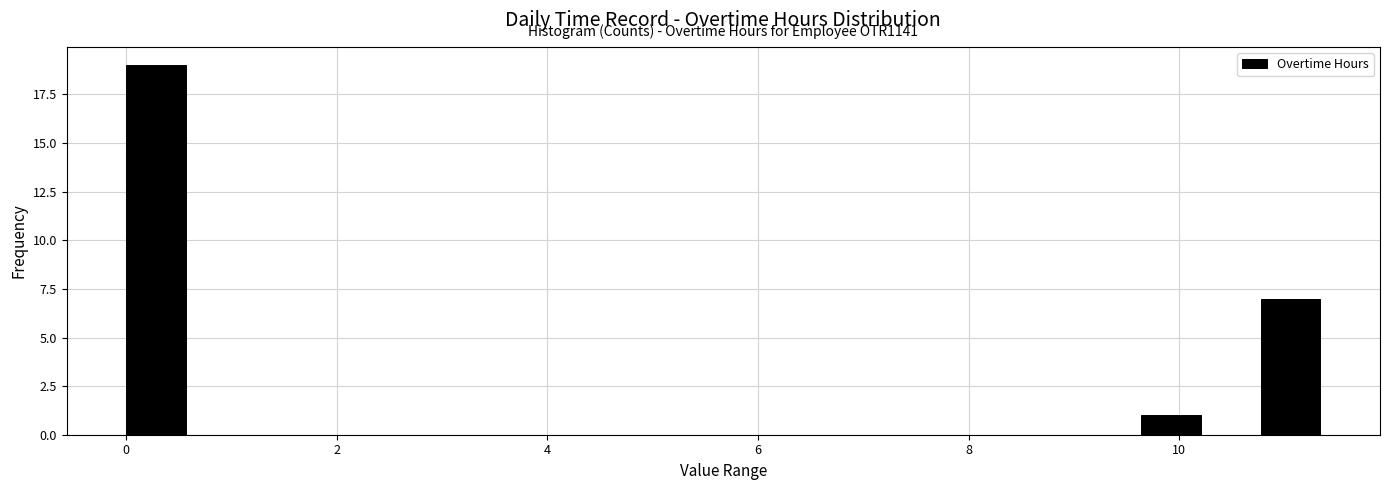

Read against the x-axis, roughly where is the centre of the tallest bar?

0.2